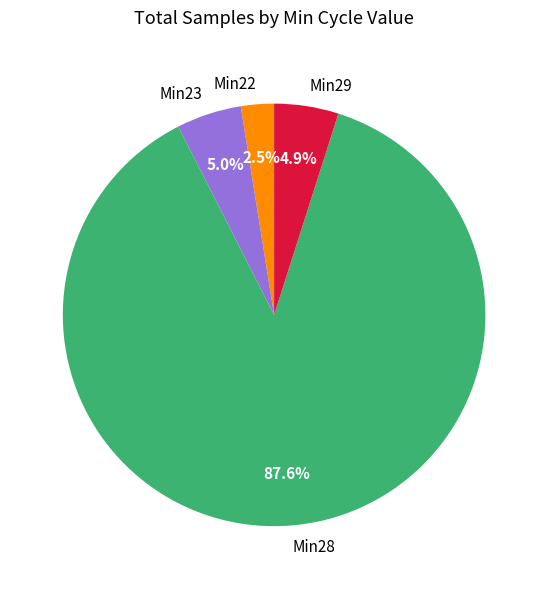

Is Min29 the majority of the pie?

No